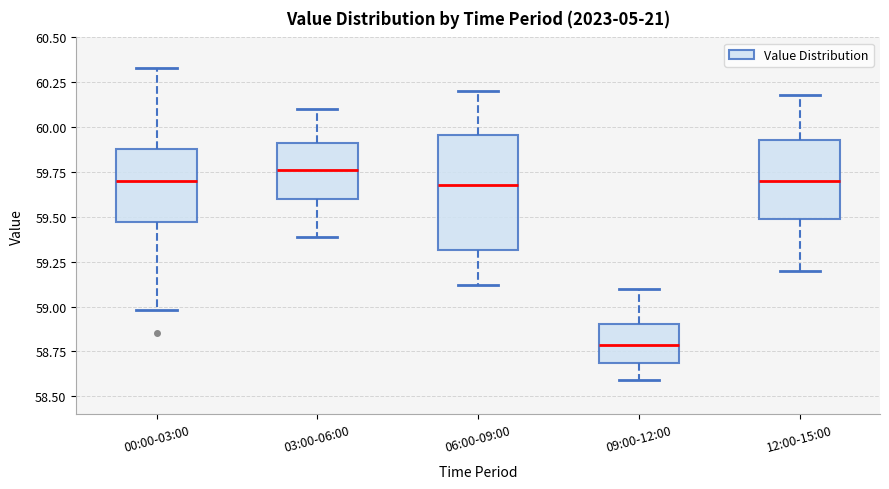

Which box has the highest median line?

03:00-06:00